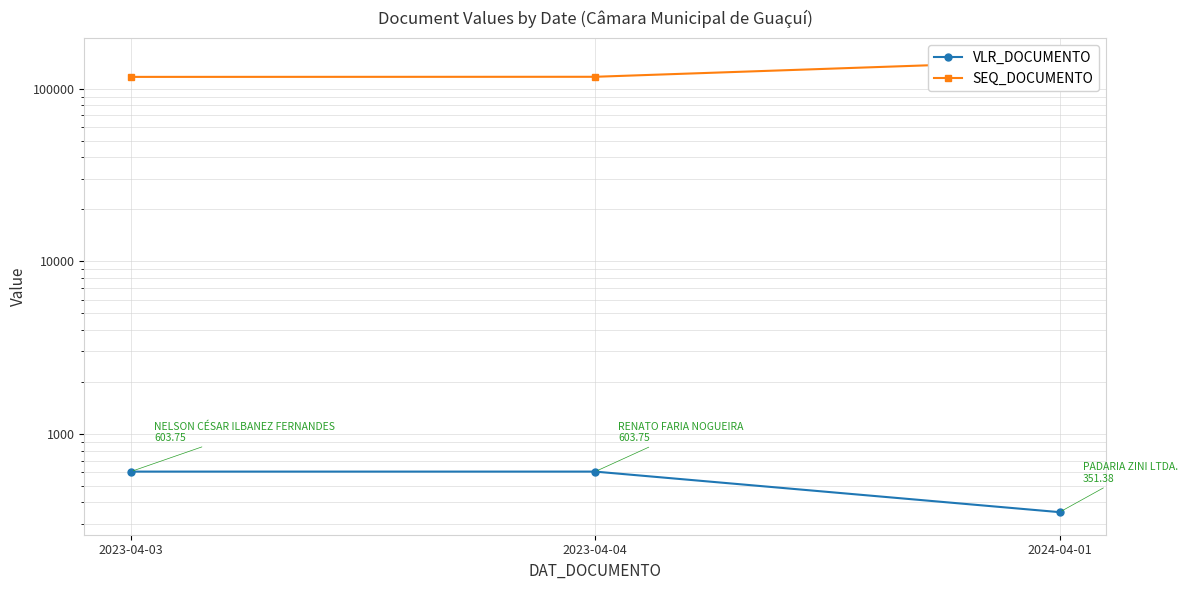

List the series in order of their overall mean, highest first.

SEQ_DOCUMENTO, VLR_DOCUMENTO